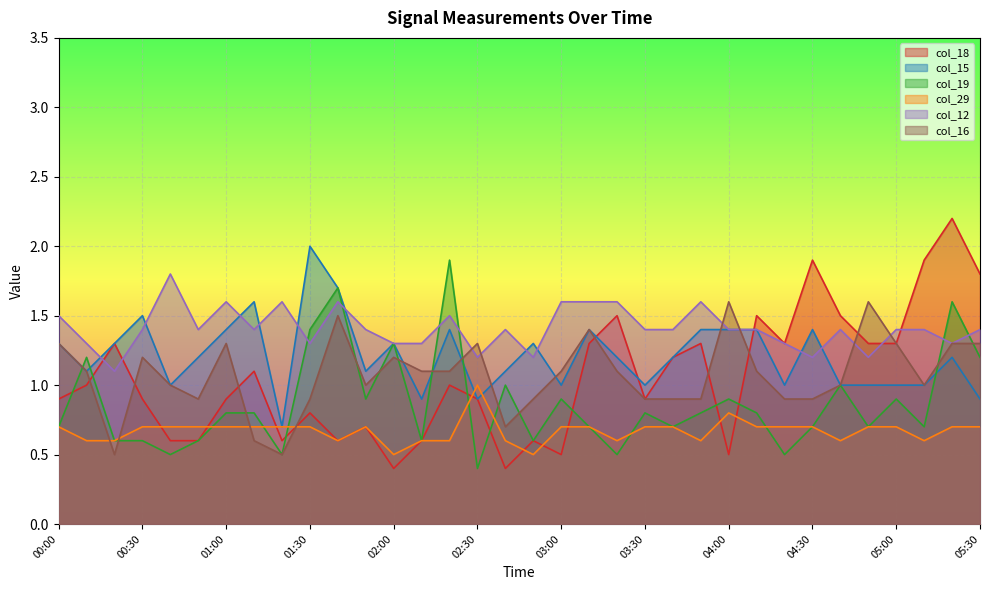

What is the difference between the highest and lowest values at 05:00?

0.7